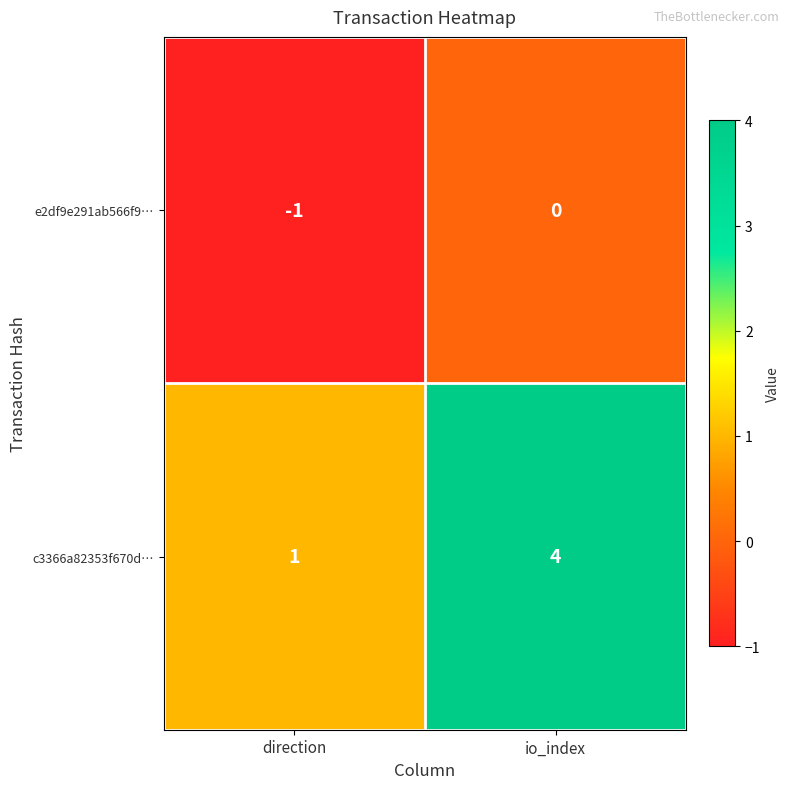

Is the value of e2df9e291ab566f9… at direction greater than the value of c3366a82353f670d… at direction?

No